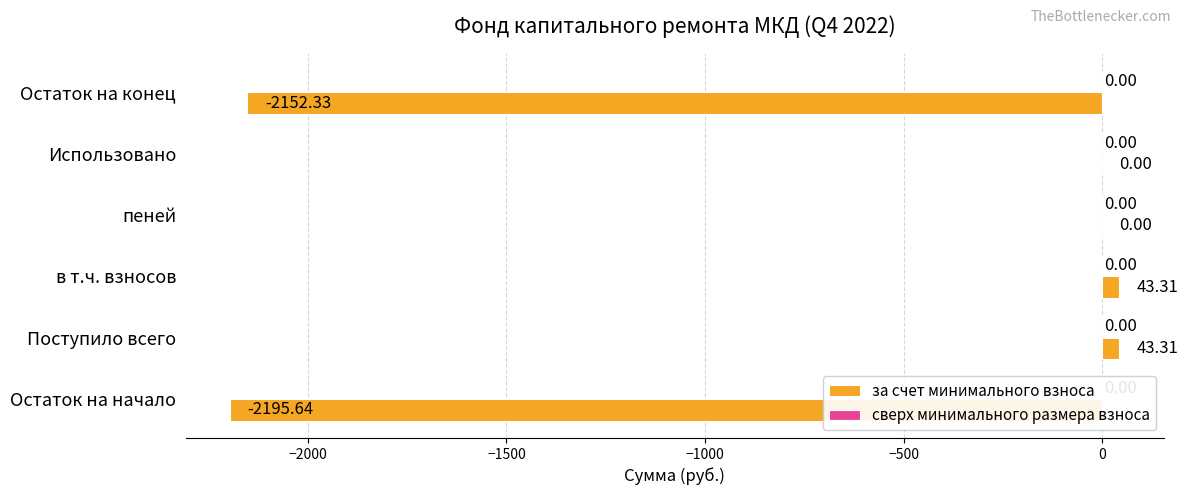

What is the sum of all values?

-4261.3